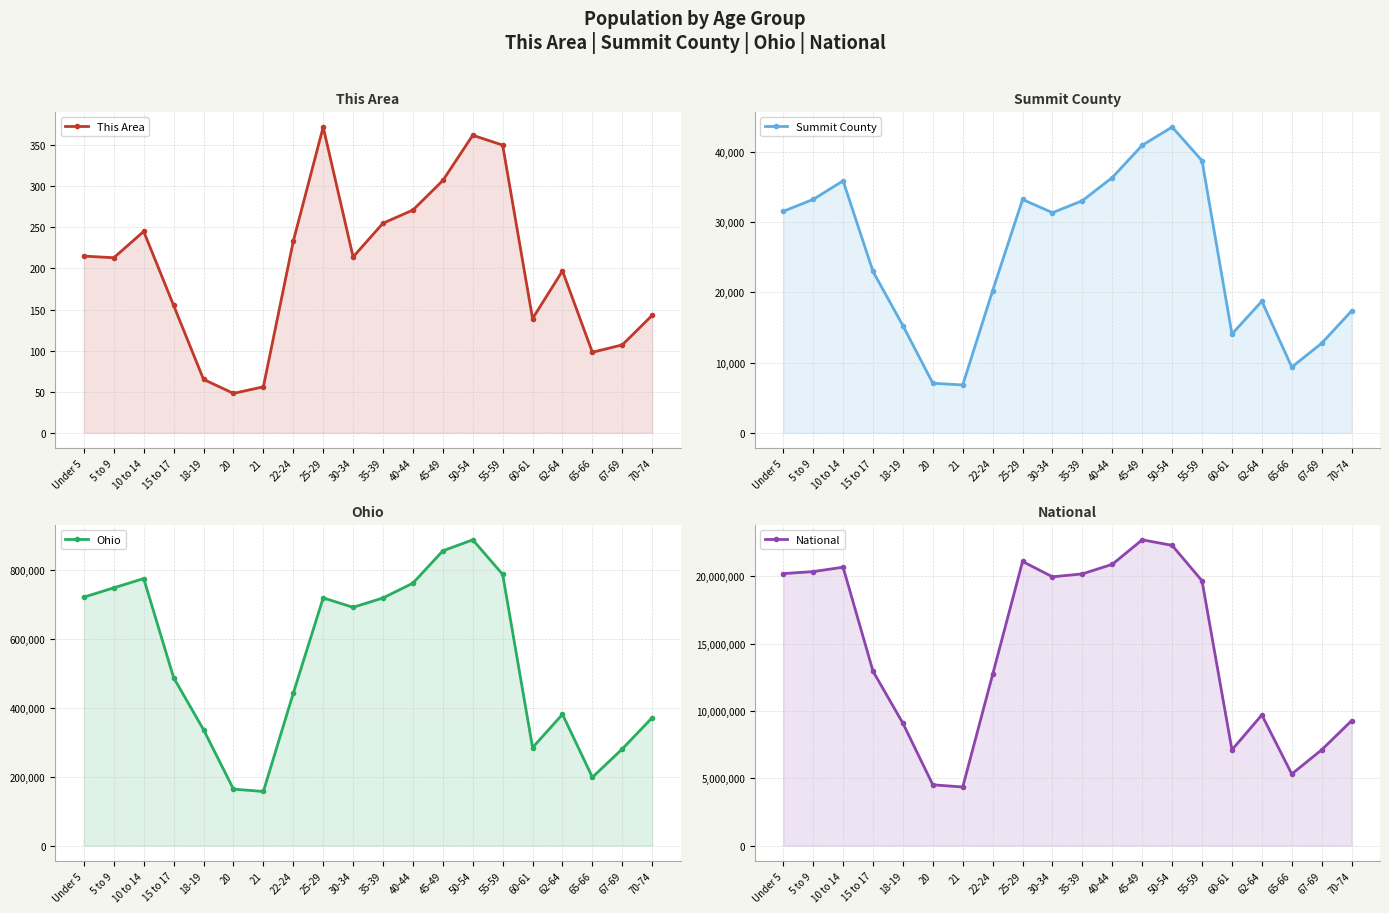

Rank the series by their maximum value, from highest to lowest.

National, Ohio, Summit County, This Area